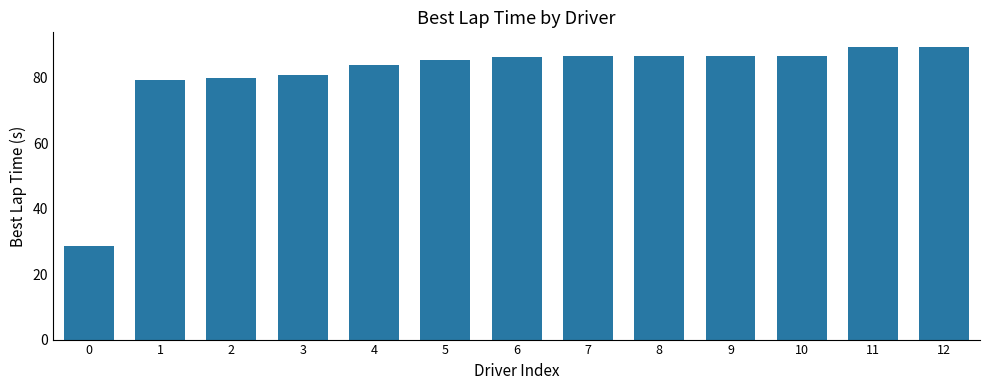

What is the change in value from 8 to 11?

+2.6